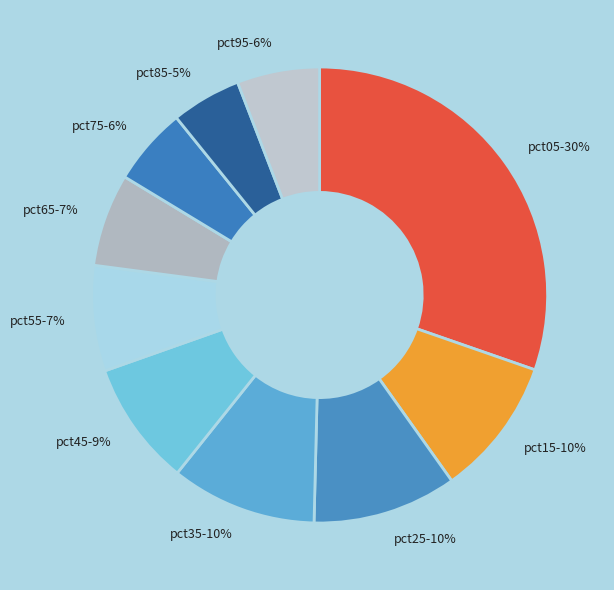

To the nearest percent, what percentage of the pie is pct95?

6%